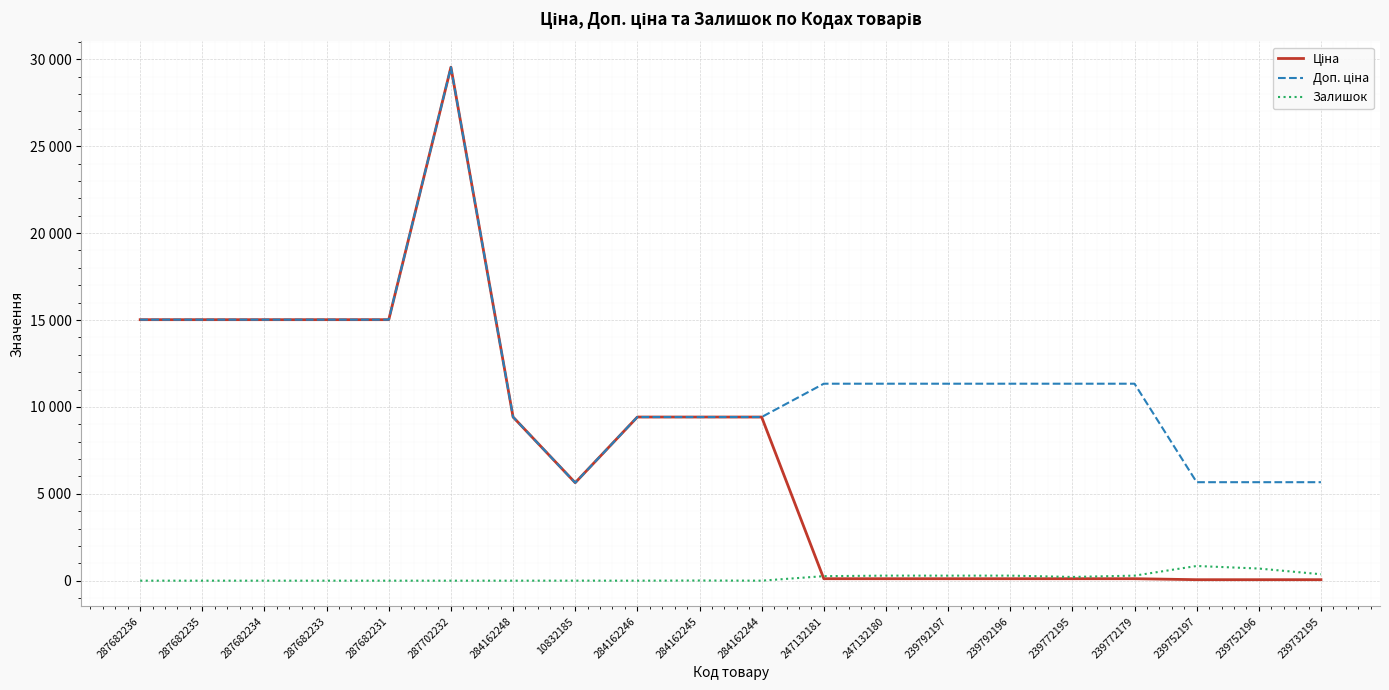

What is the difference between the Залишок values at 247132181 and 287682236?

260.0